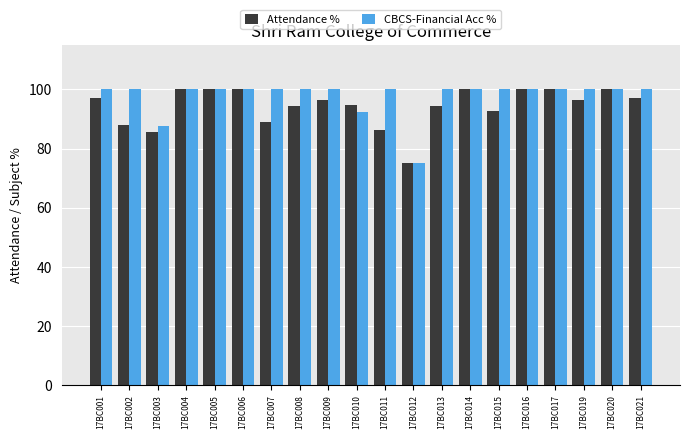

What value does the CBCS-Financial Acc % series have at 17BC010?

92.3